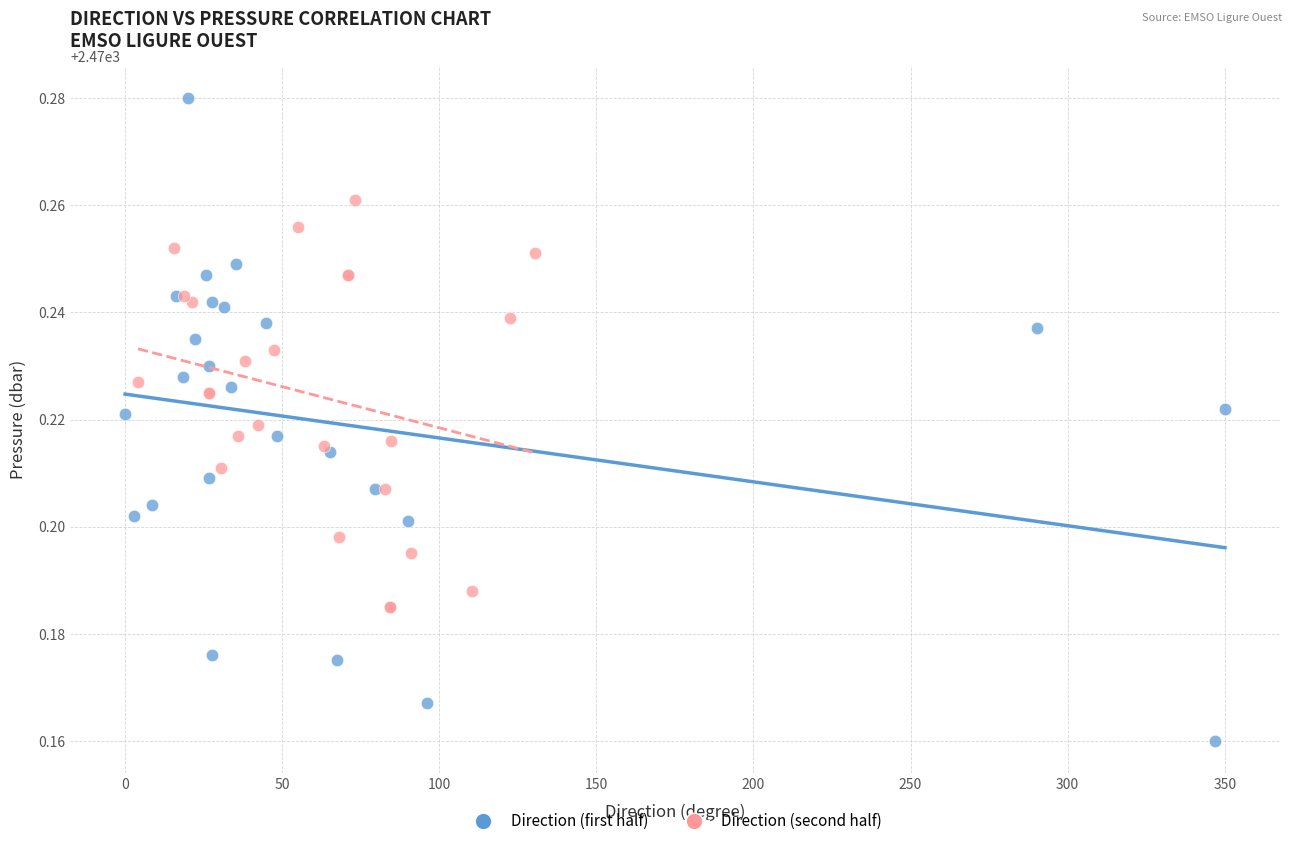

Which series reaches the maximum Y coordinate?

Direction (first half)